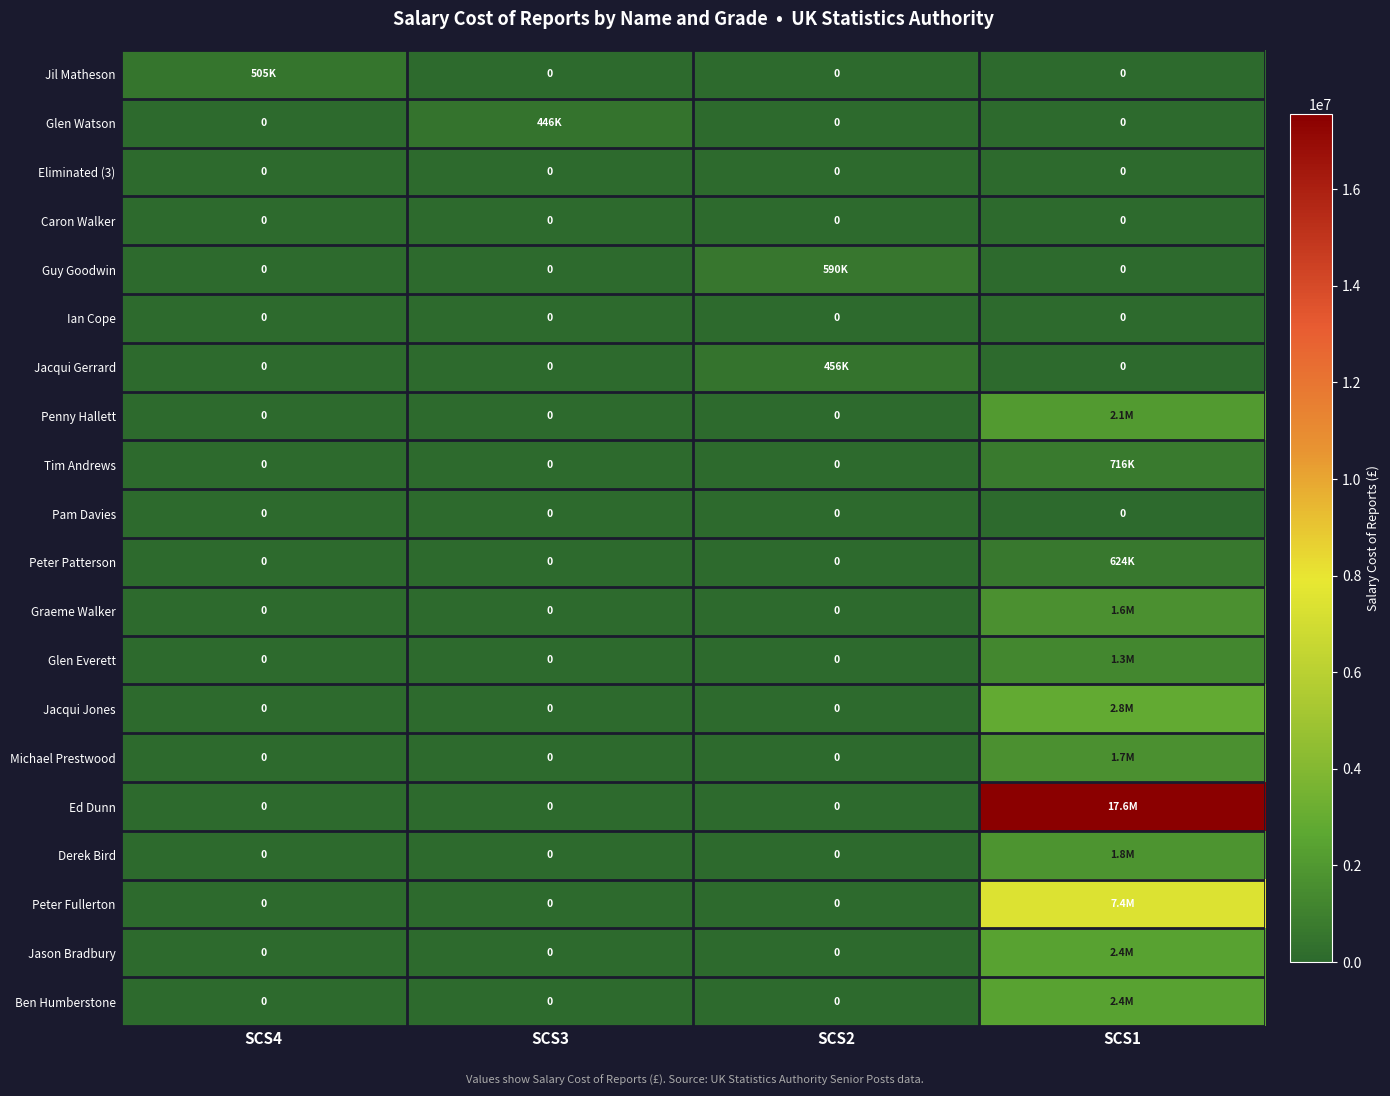

Between SCS3 and SCS4, which is larger?

SCS4